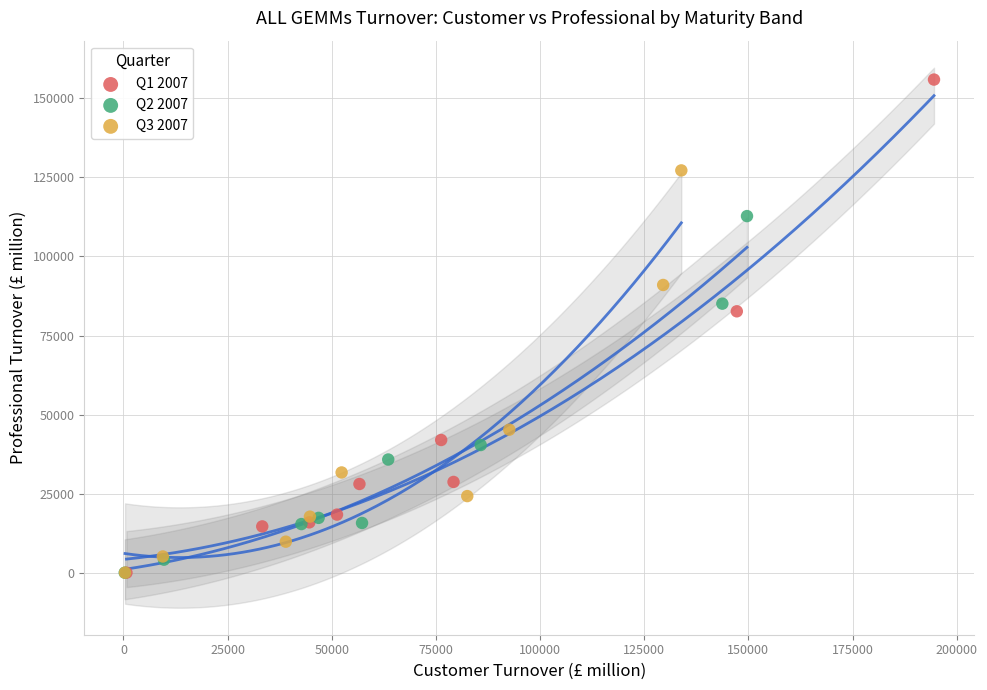

Which series has the widest spread of Y values?

Q1 2007